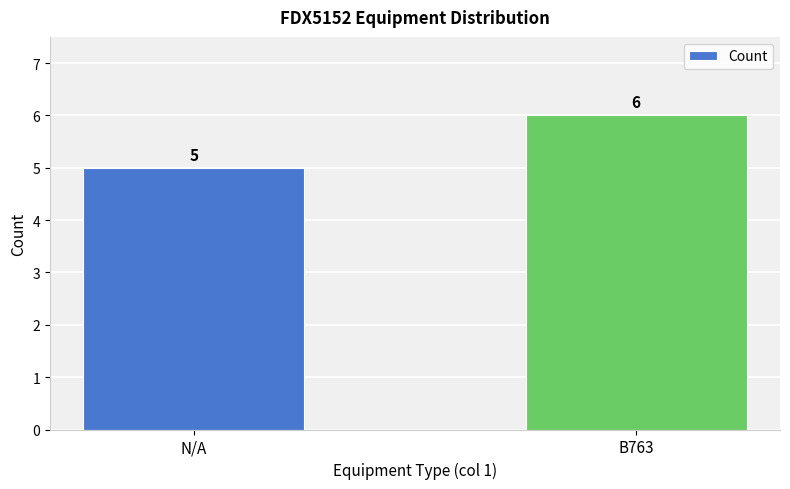

What is the average value?

6